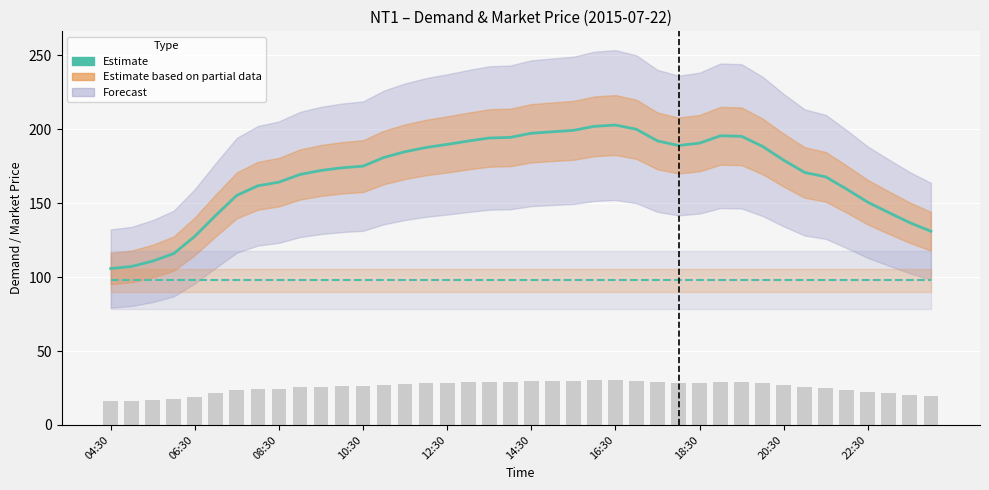

Between 18 and 12:30, which is larger?

18